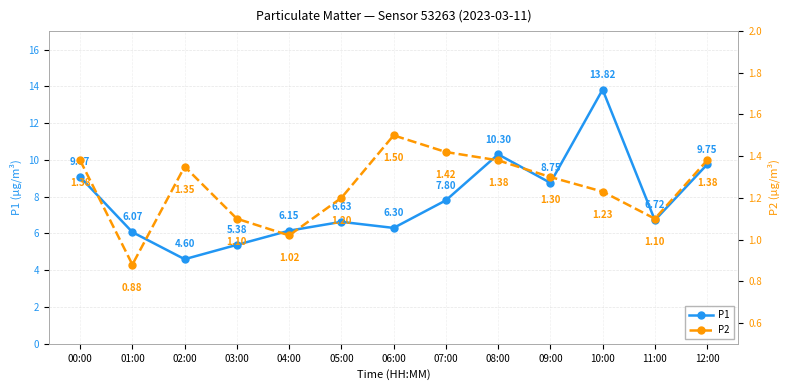

What are all the series names shown in the legend?

P1, P2